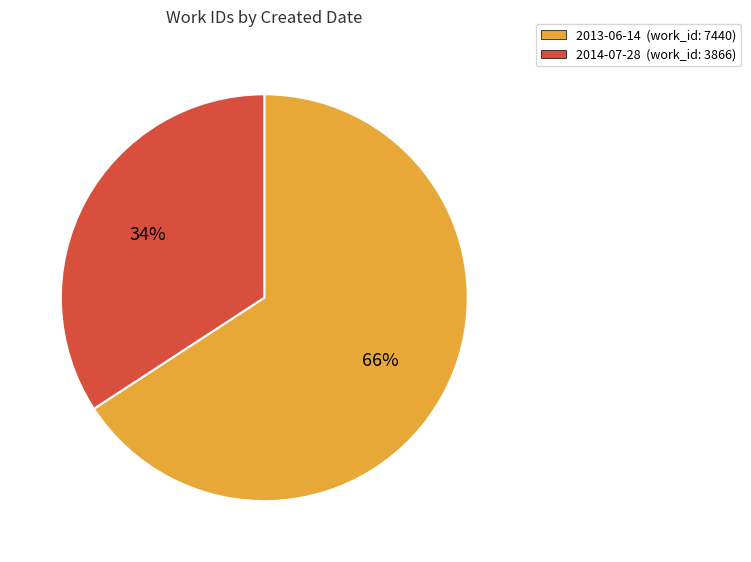

Which slice is the largest?

2013-06-14